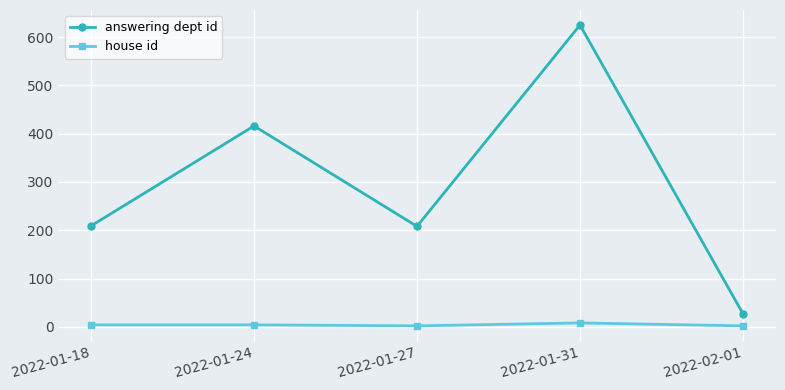

True or false: house id has a value of 4 at 2022-01-18.

True